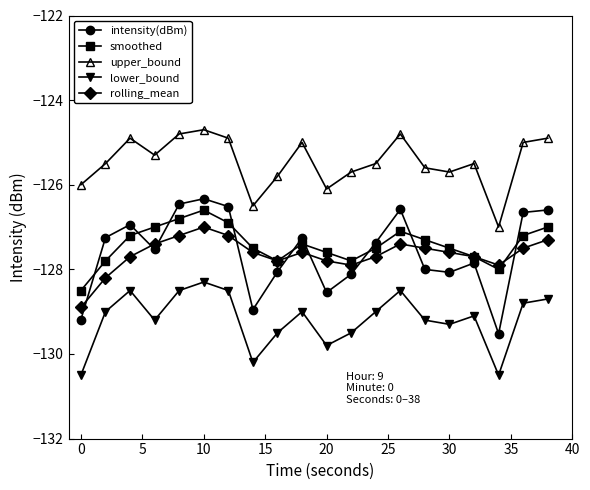

What is the difference between the maximum and minimum values in the lower_bound series?

2.2